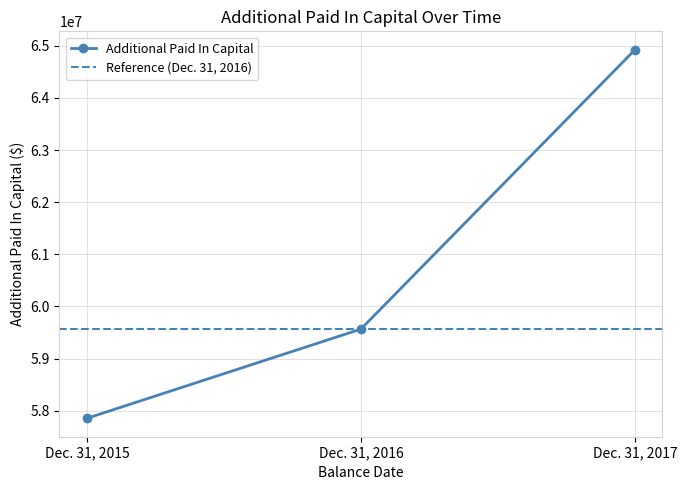

What is the ratio of the value at Dec. 31, 2015 to the value at Dec. 31, 2016?

1.0